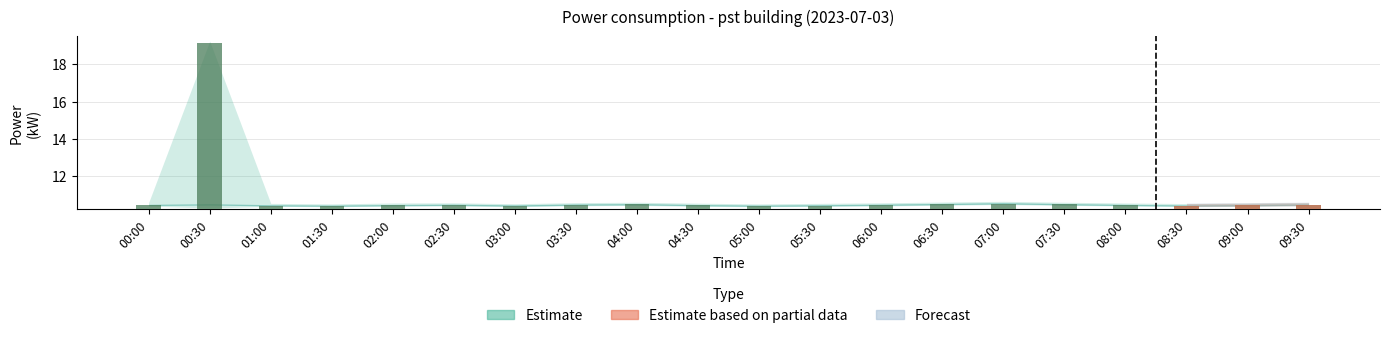

Are the bars grouped side by side (vs. stacked)?

No